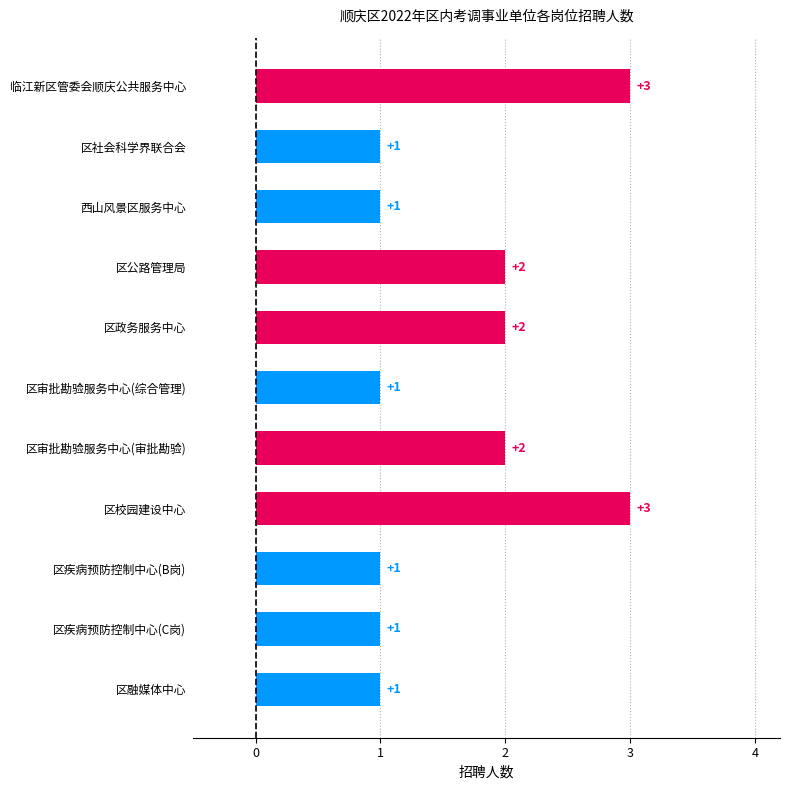

What is the label of the 4th bar from the bottom?

区校园建设中心